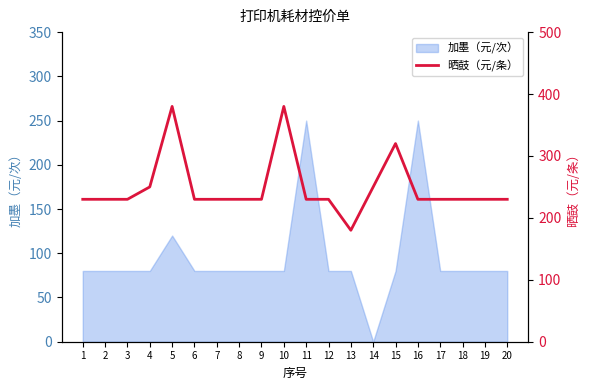

Where is the data nearest to the value 280?

4